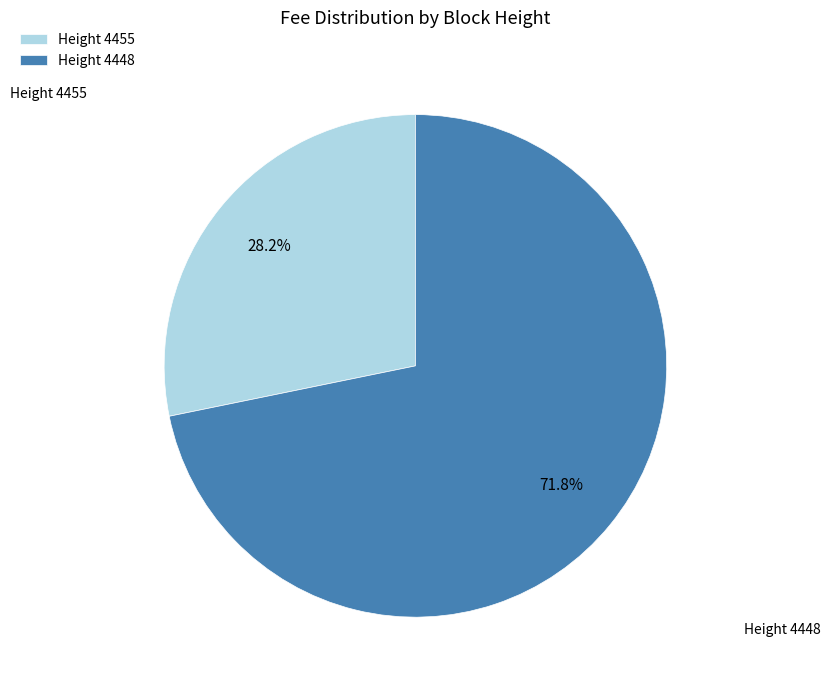

What is the majority slice?

Height 4448